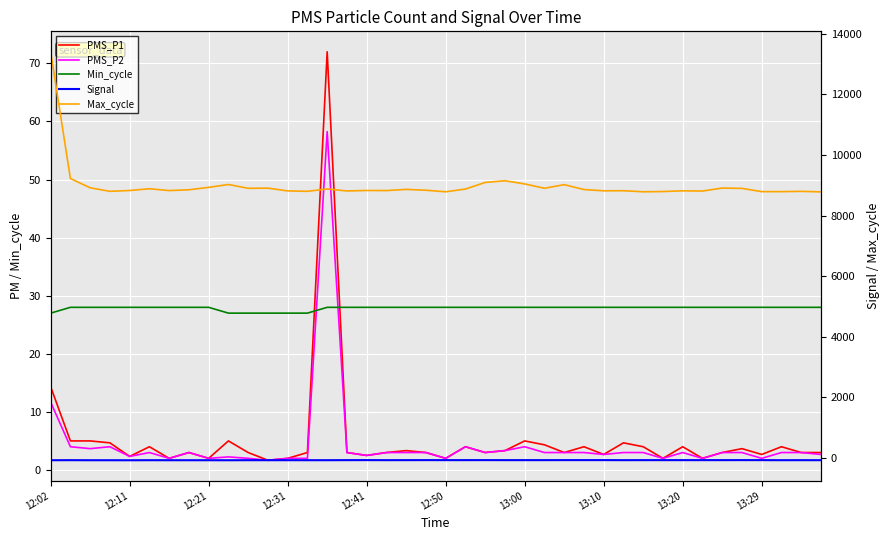

Does the chart display data point markers on the line(s)?

No